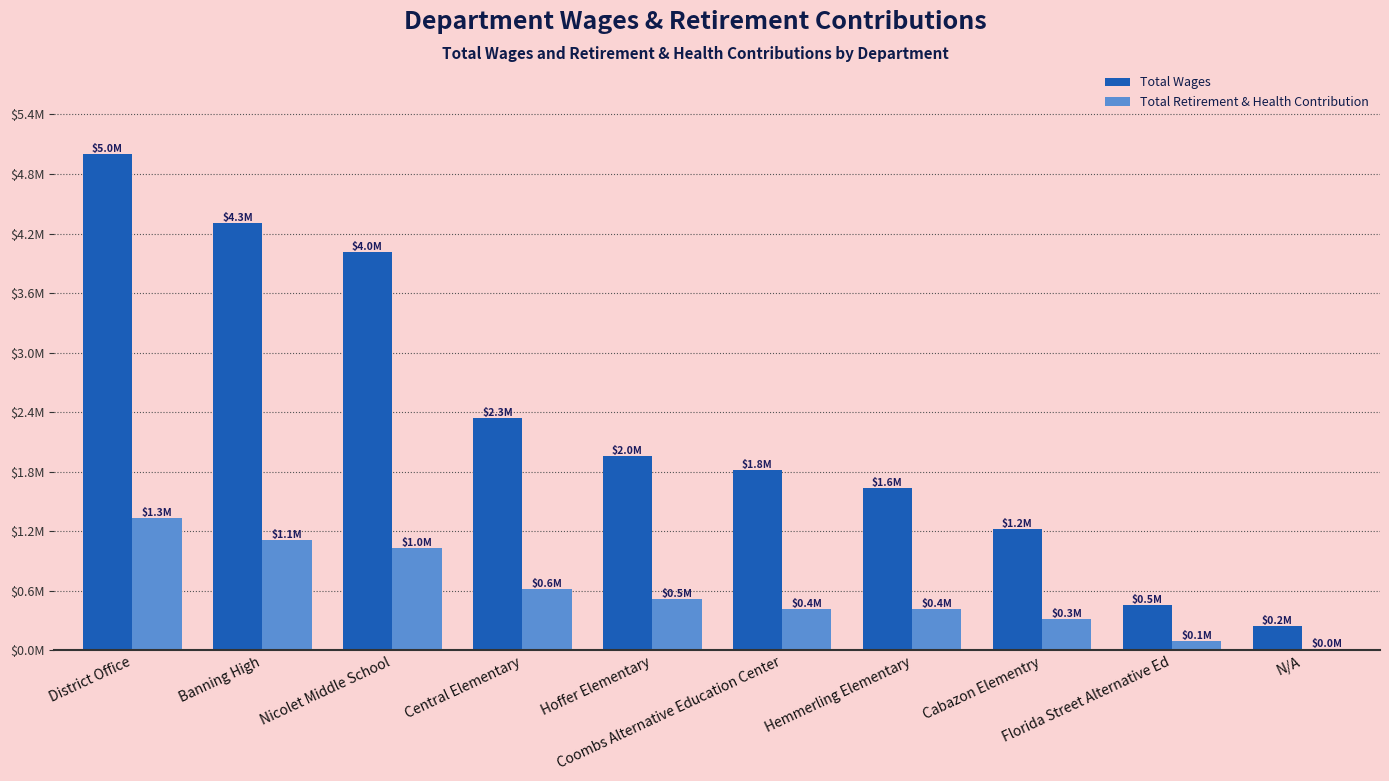

What is the lowest value of the Total Retirement & Health Contribution series?

10344